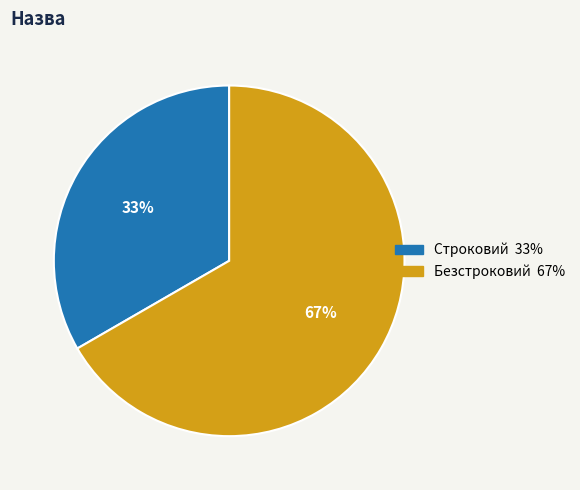

Which category has the biggest portion of the pie?

Безстроковий